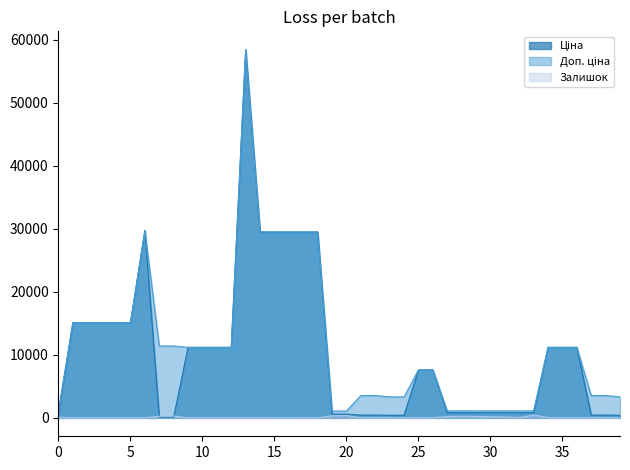

What is the greatest value displayed?

58426.5